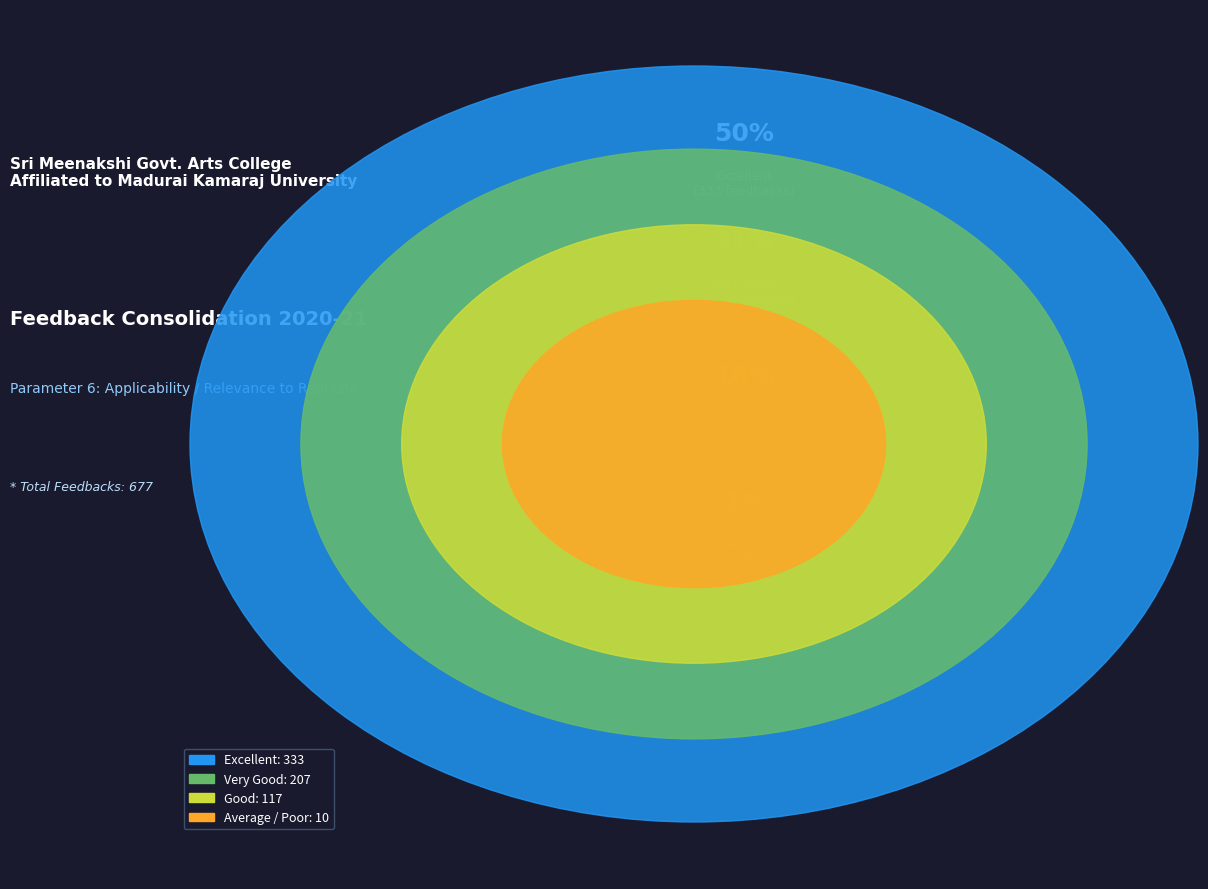

Rank the categories by value from highest to lowest.

Excellent, Very Good, Good, Average / Poor